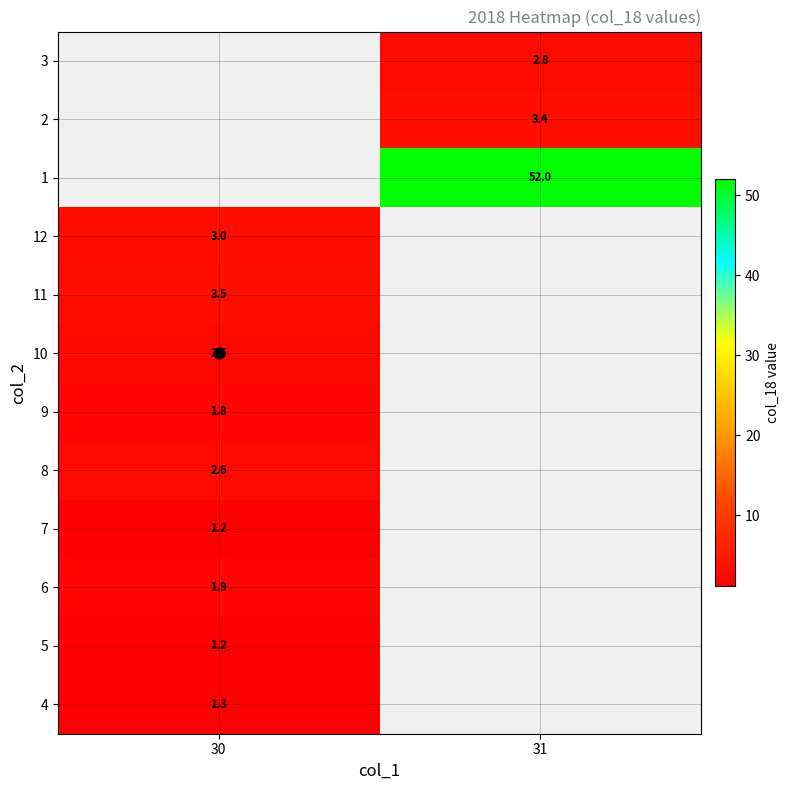

Count the number of data series in this chart.

12